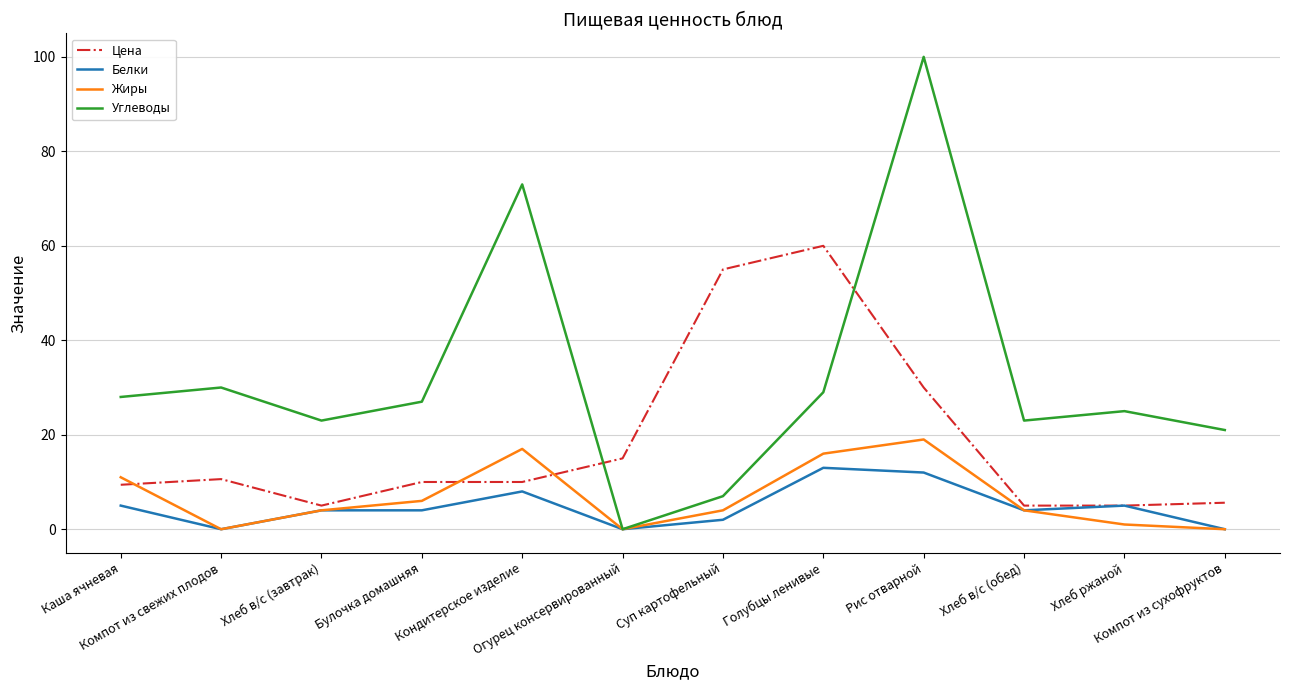

Rank the series by their maximum value, from highest to lowest.

Углеводы, Цена, Жиры, Белки